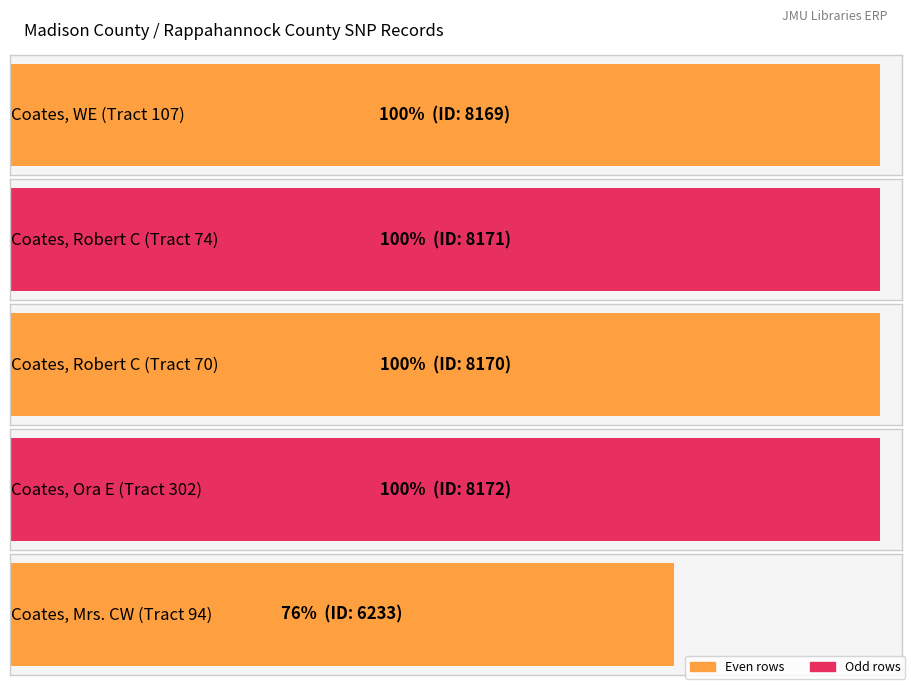

What position from the right is Coates, Robert C (Tract 70)?

3